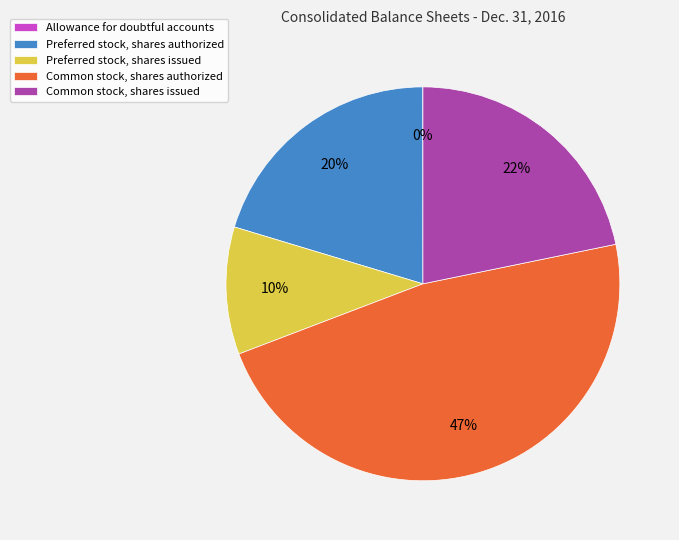

Does Common stock, shares issued represent more than half of the total?

No